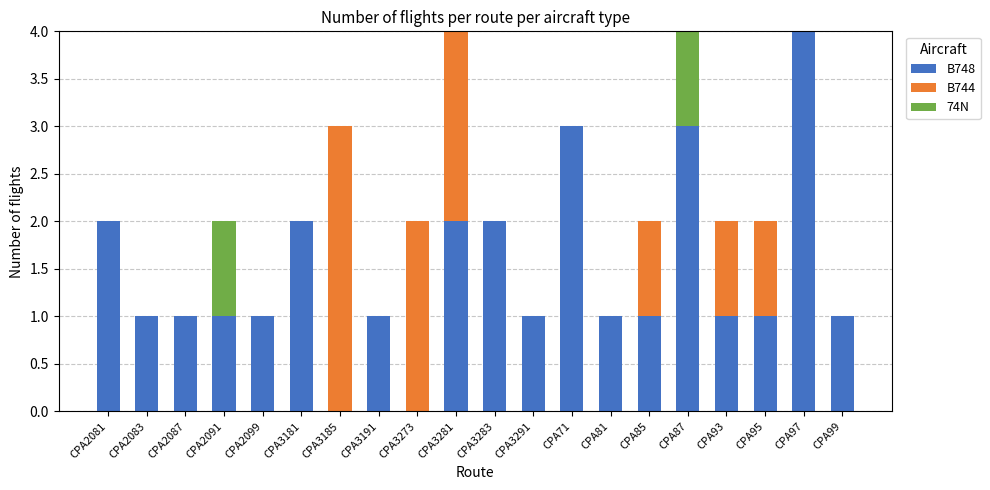

Which category has the highest value in the B748 series?

CPA97